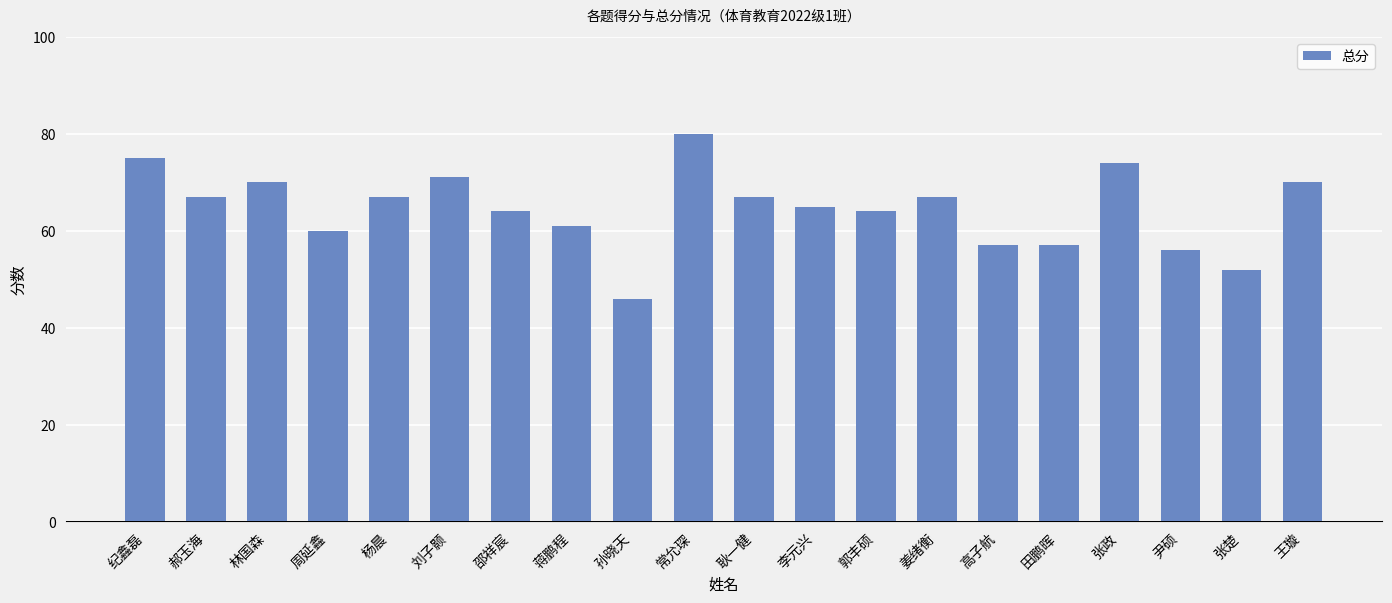

The chart shows a value of 107 at 常允琛. True or false?

False